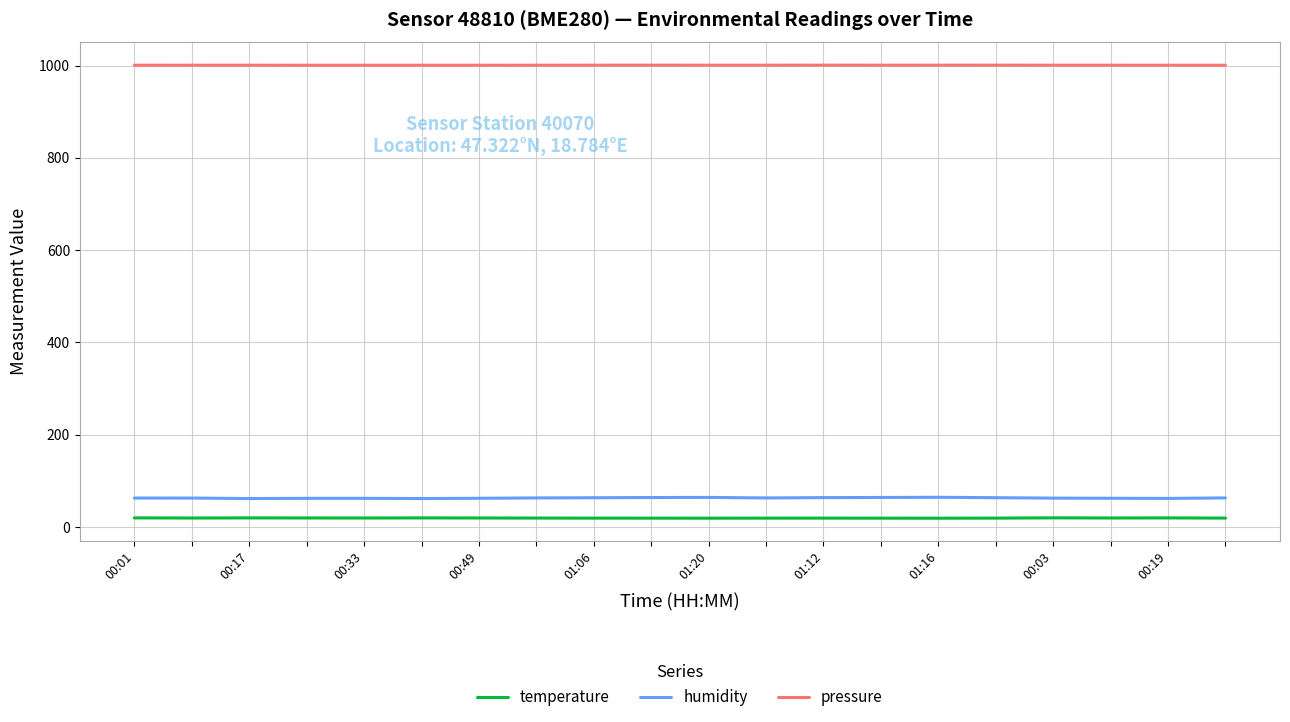

What is the greatest value displayed?

1000.8